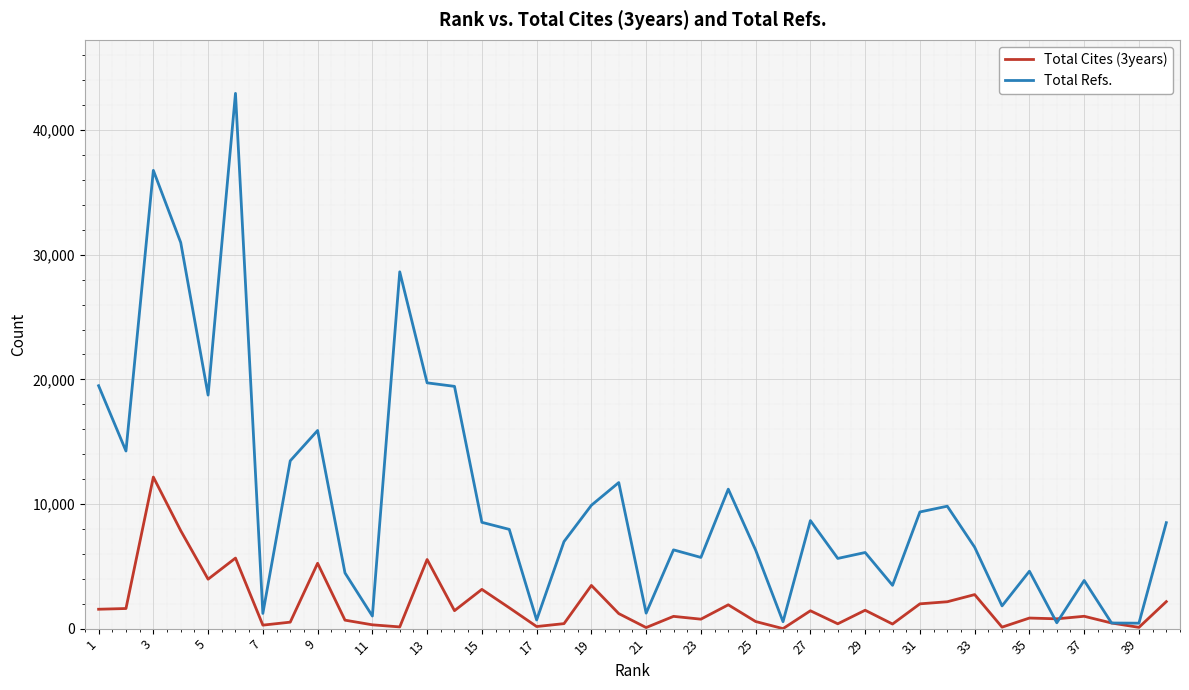

Rank the series by their maximum value, from lowest to highest.

Total Cites (3years), Total Refs.